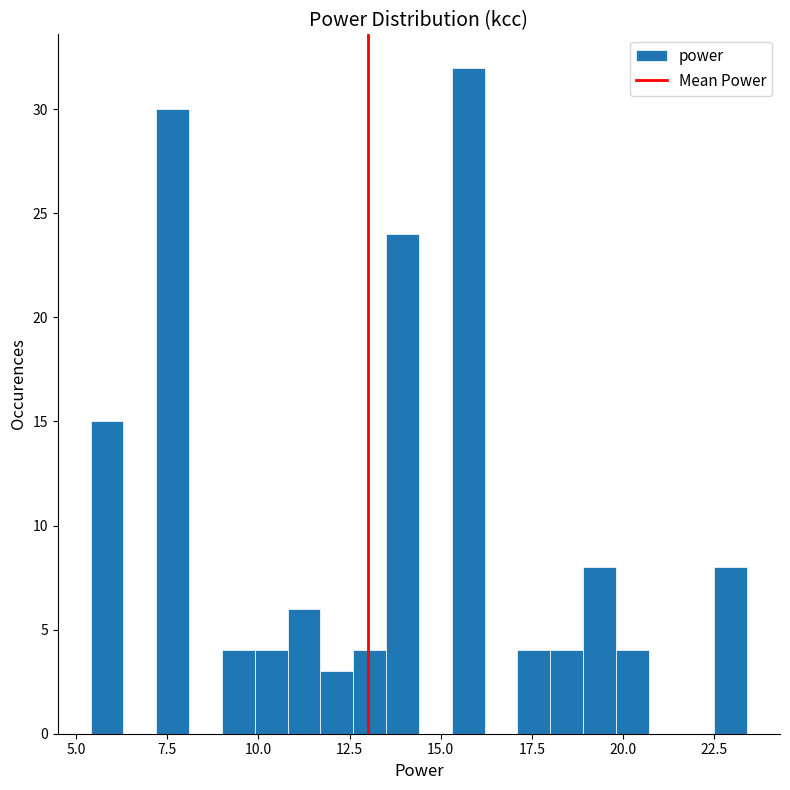

Read against the x-axis, roughly where is the centre of the tallest bar?

16.0